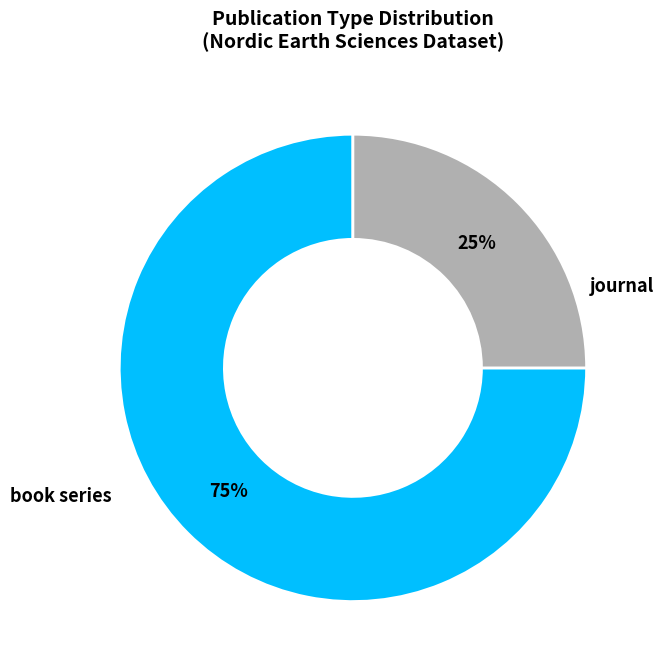

To the nearest percent, what is the average slice percentage?

50%